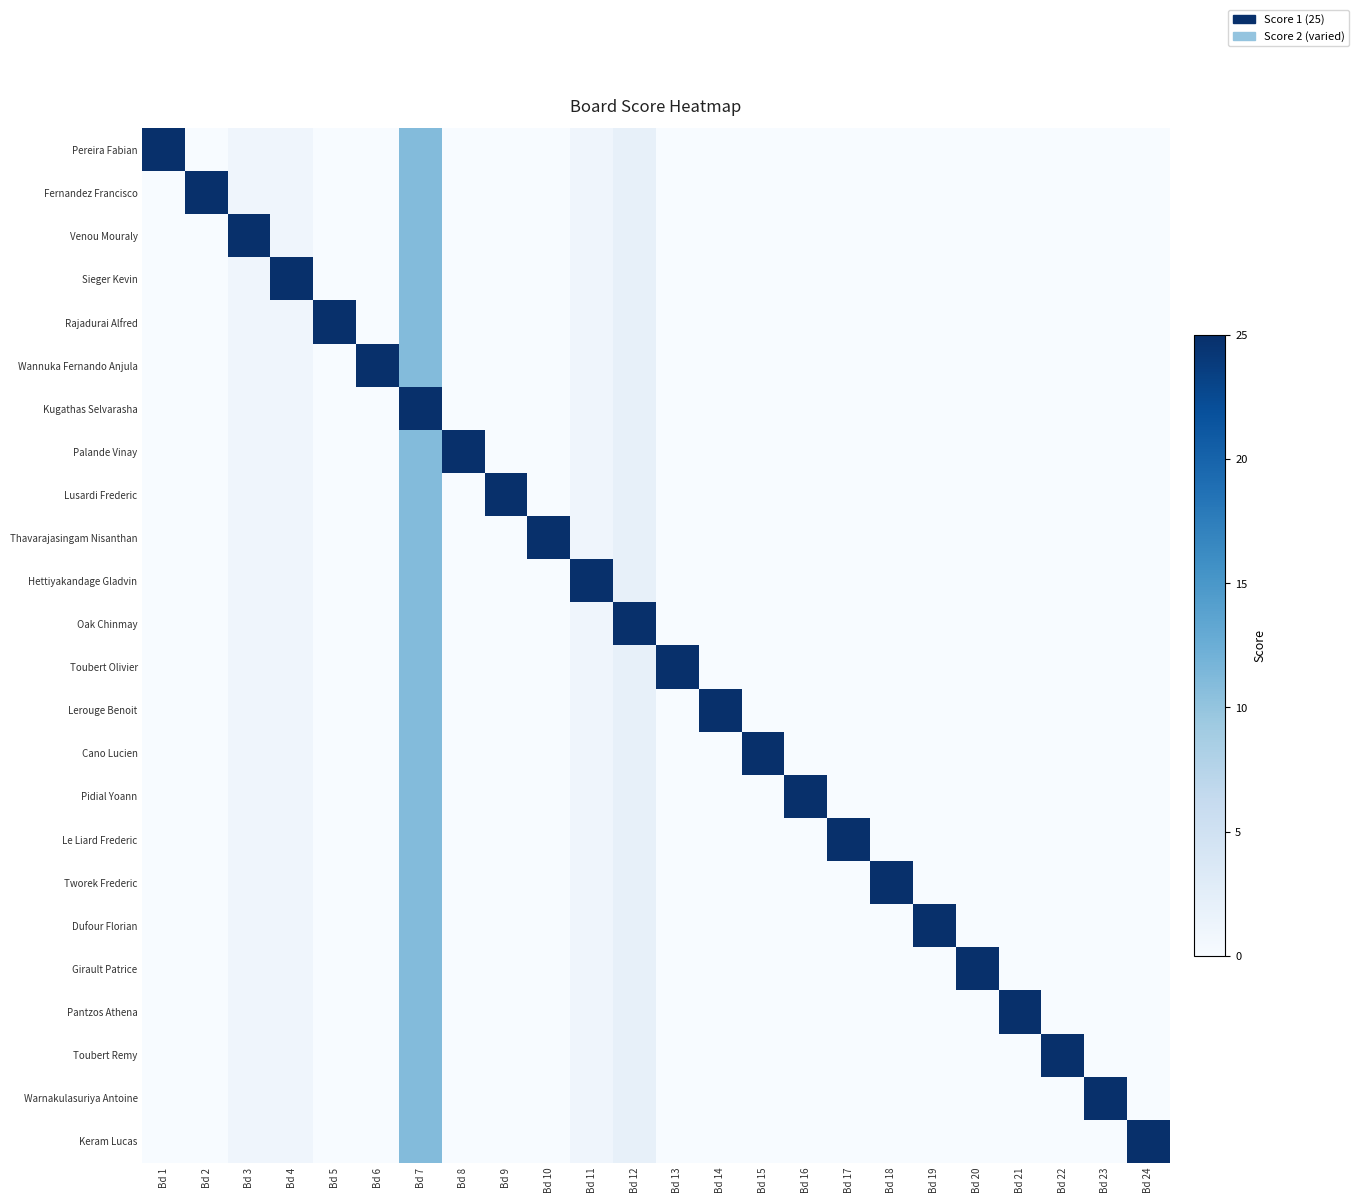

What is the total value across all series at Bd 23?

25